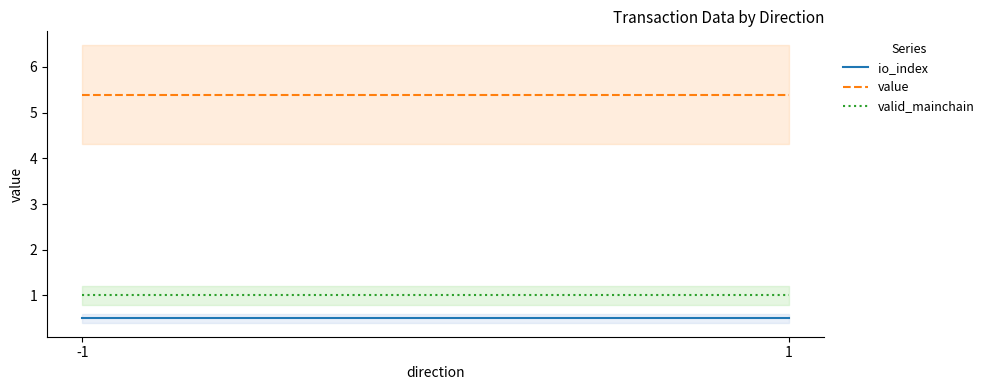

What is the difference between the highest and lowest values at -1?

4.9